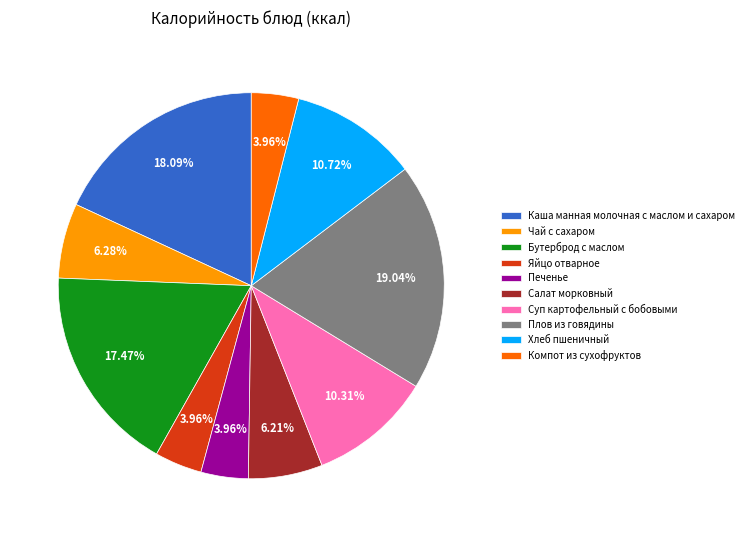

Does any single category account for the majority?

No